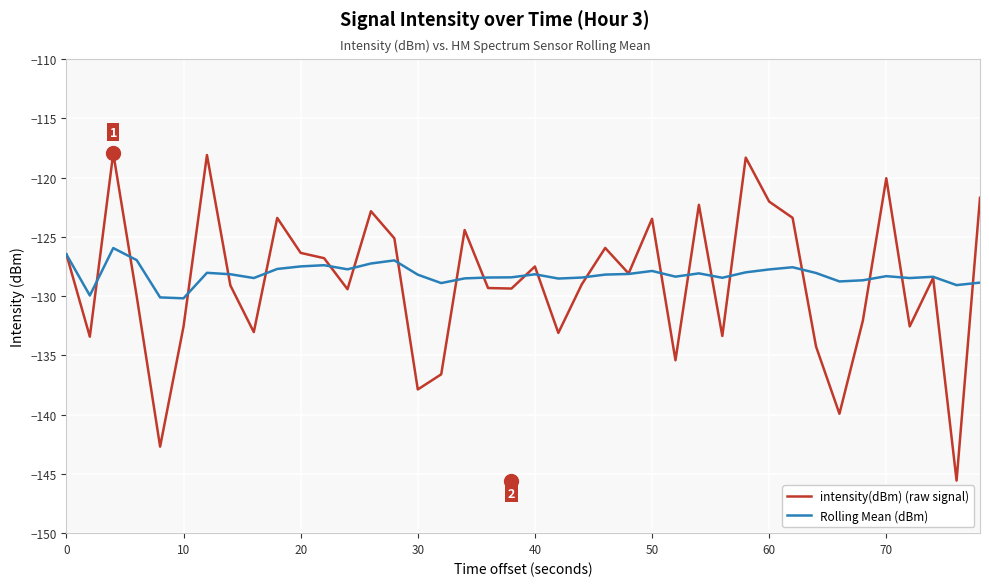

Rank the series by their maximum value, from highest to lowest.

intensity(dBm) (raw signal), Rolling Mean (dBm)